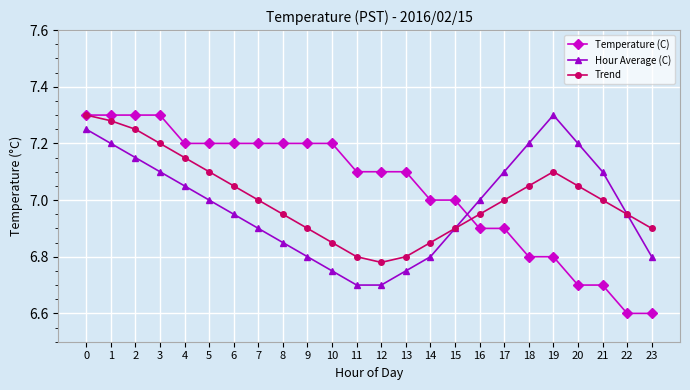

At how many categories does at least one series exceed 6?

24